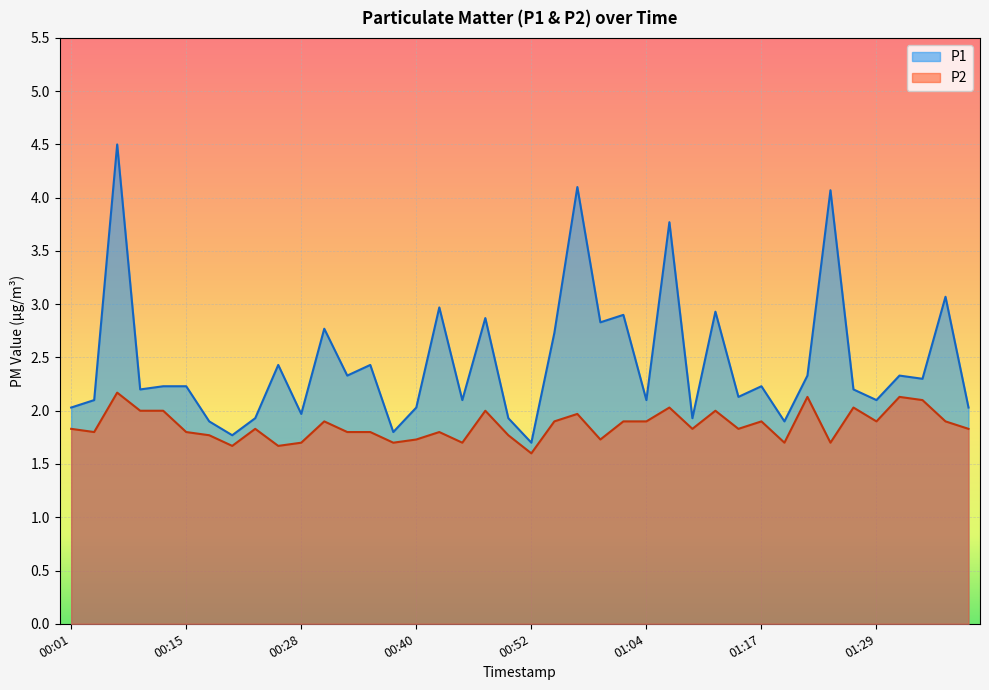

What is the label of the 10th point from the right?

01:17